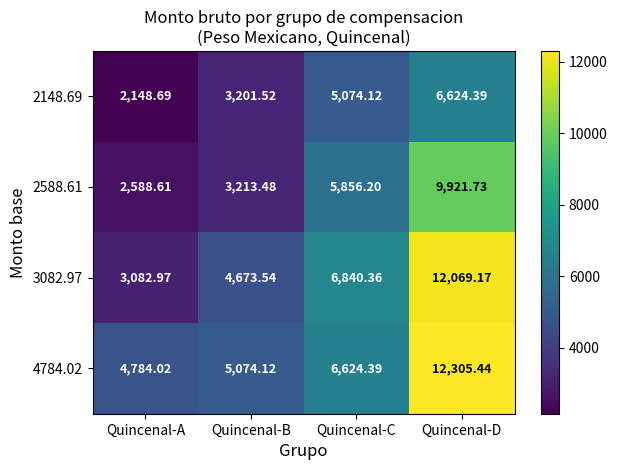

At which category is the sum across all series the highest?

Quincenal-D